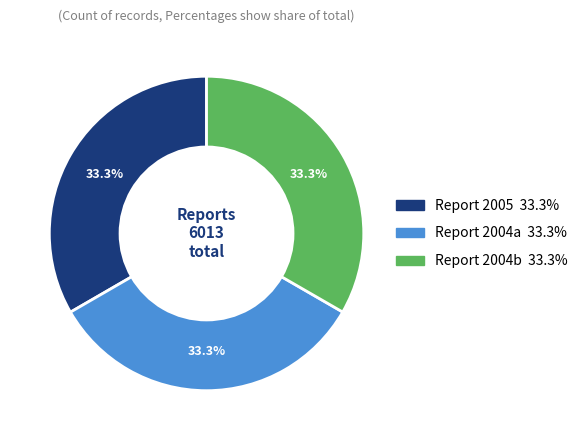

Does any single category account for the majority?

No